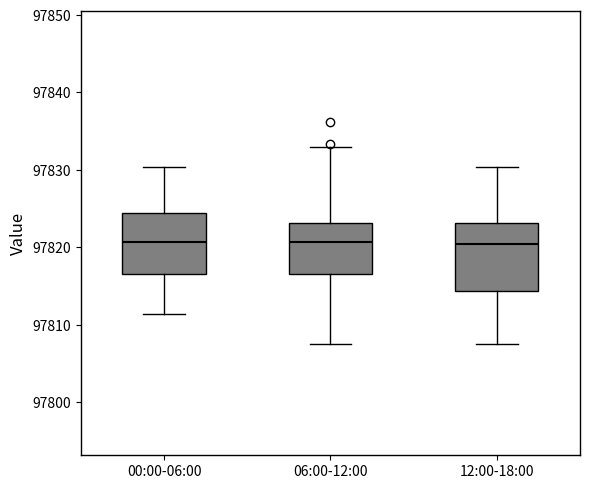

Where does the lower whisker of the box for 12:00-18:00 end on the y-axis? The values are not printed on the chart, so give them approximately, as read against the axis.

97807